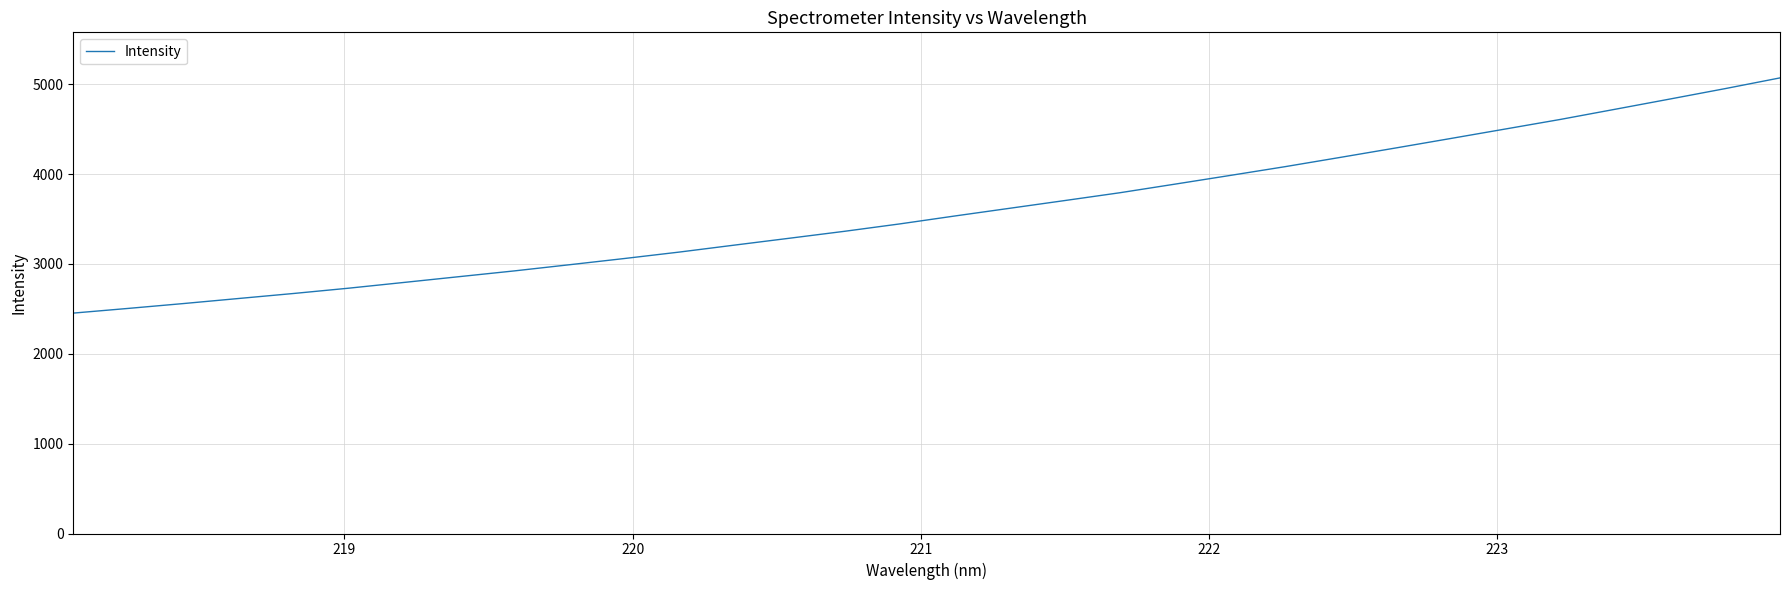

What is the difference between the maximum and minimum values?

2617.4